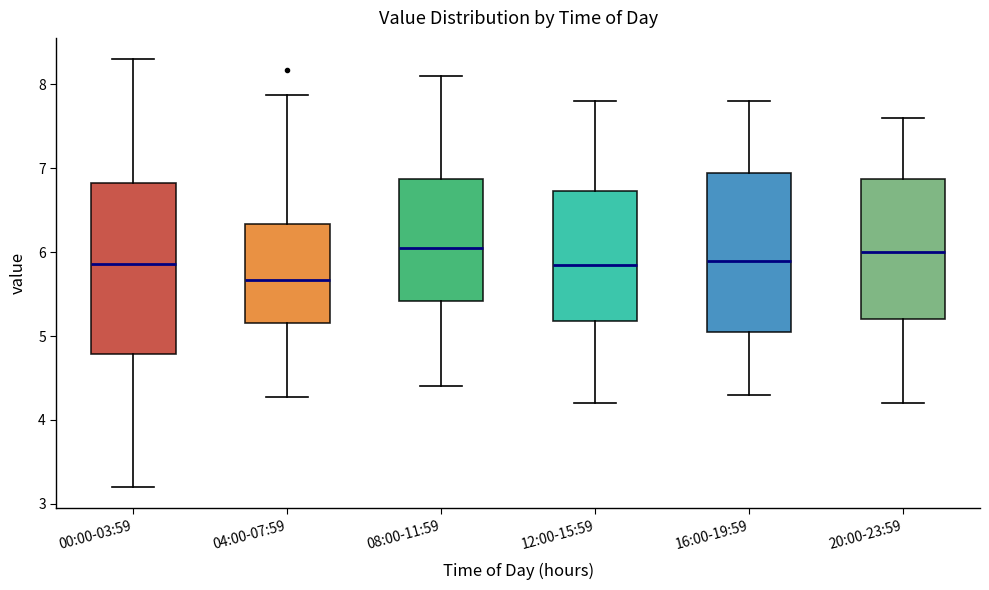

Reading left to right, read every box against the y-axis: the position of its median line, the range the box covers, and the ends of its whiskers. The values are not printed on the chart, so give them approximately, as read against the axis.

00:00-03:59: median 5.9, box 4.8 to 6.8, whiskers 3.2 to 8.3
04:00-07:59: median 5.7, box 5.2 to 6.3, whiskers 4.3 to 7.9
08:00-11:59: median 6.1, box 5.4 to 6.9, whiskers 4.4 to 8.1
12:00-15:59: median 5.9, box 5.2 to 6.7, whiskers 4.2 to 7.8
16:00-19:59: median 5.9, box 5.1 to 7.0, whiskers 4.3 to 7.8
20:00-23:59: median 6.0, box 5.2 to 6.9, whiskers 4.2 to 7.6